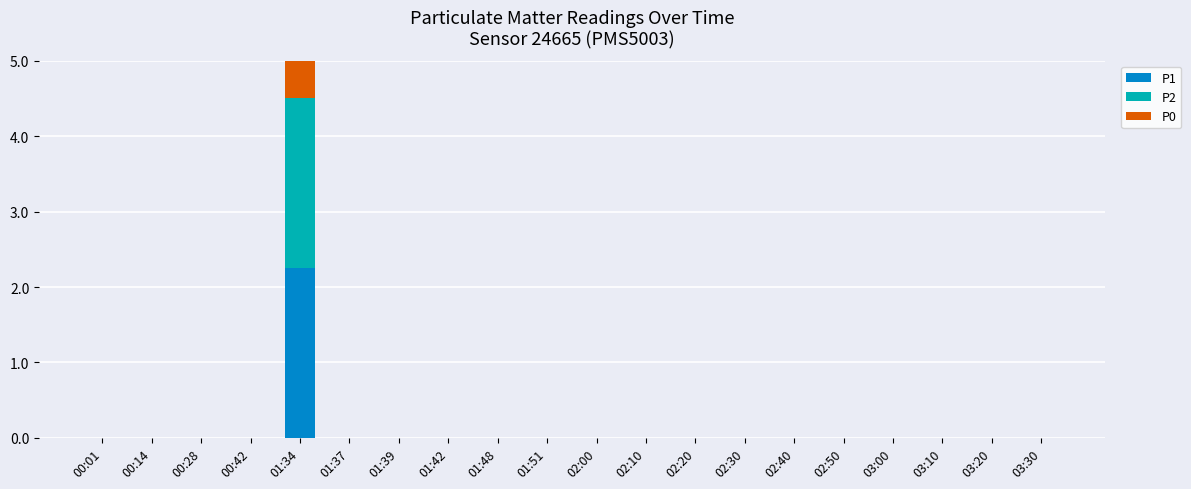

What value does the P0 series have at 01:34?

2.2